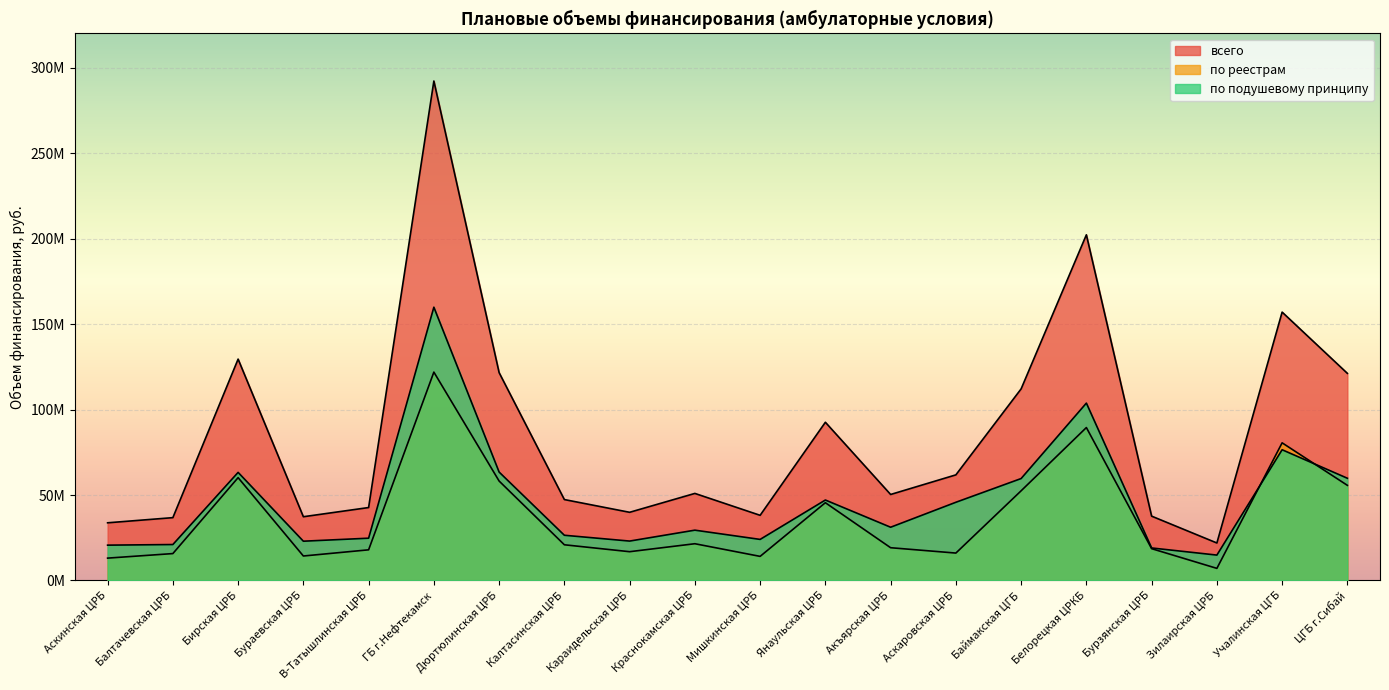

What is the sum of the всего values at Балтачевская ЦРБ and Аскаровская ЦРБ?

98543890